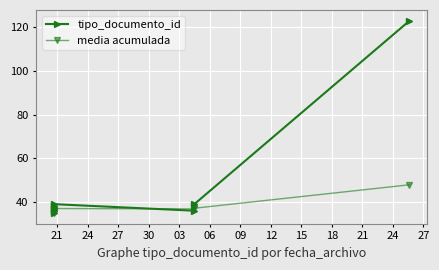

At which label does media acumulada reach its minimum?

21